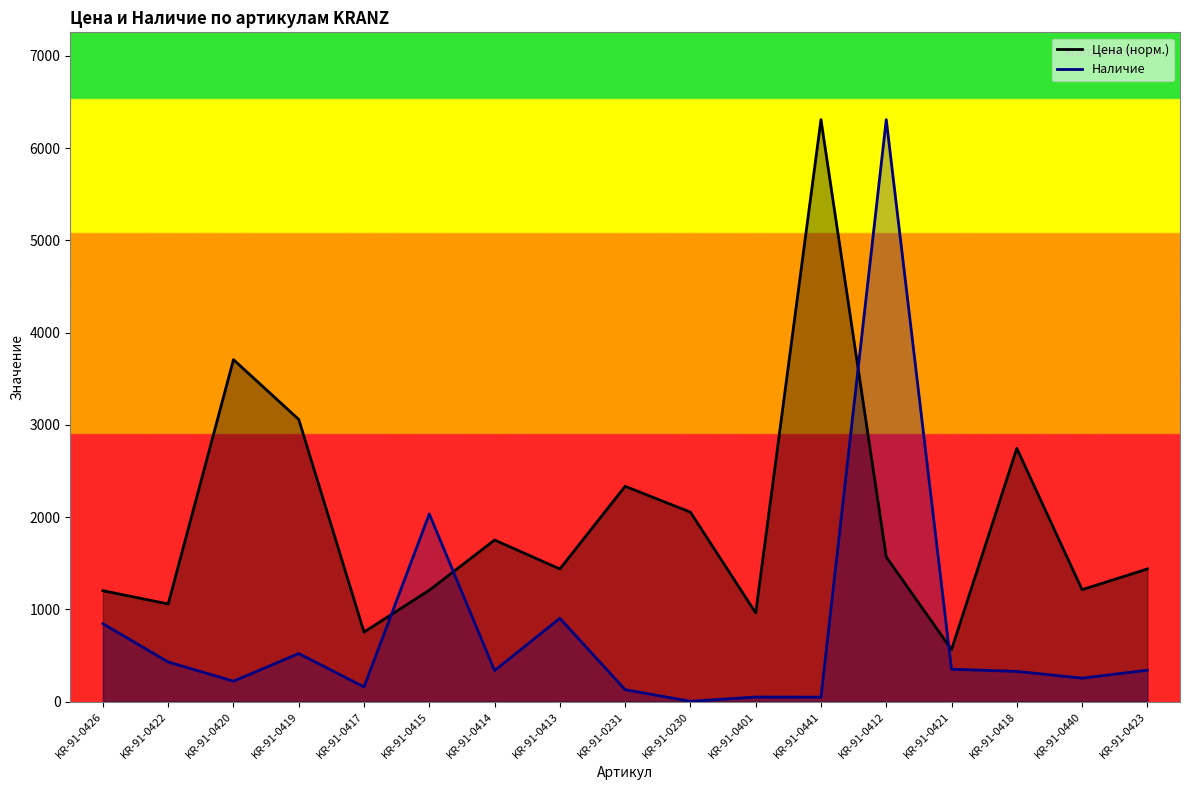

What is the difference between the Цена values at KR-91-0231 and KR-91-0422?

1275.6